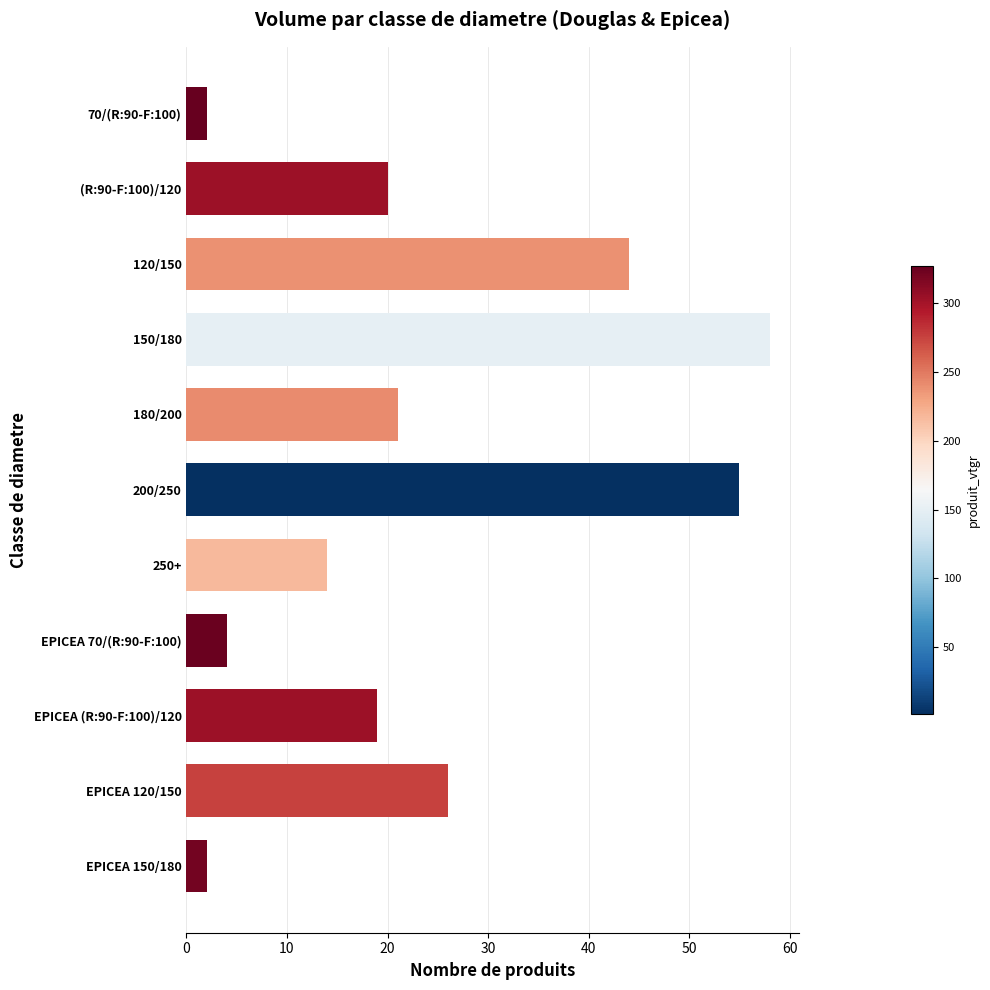

What is the difference between the maximum and minimum values?

56